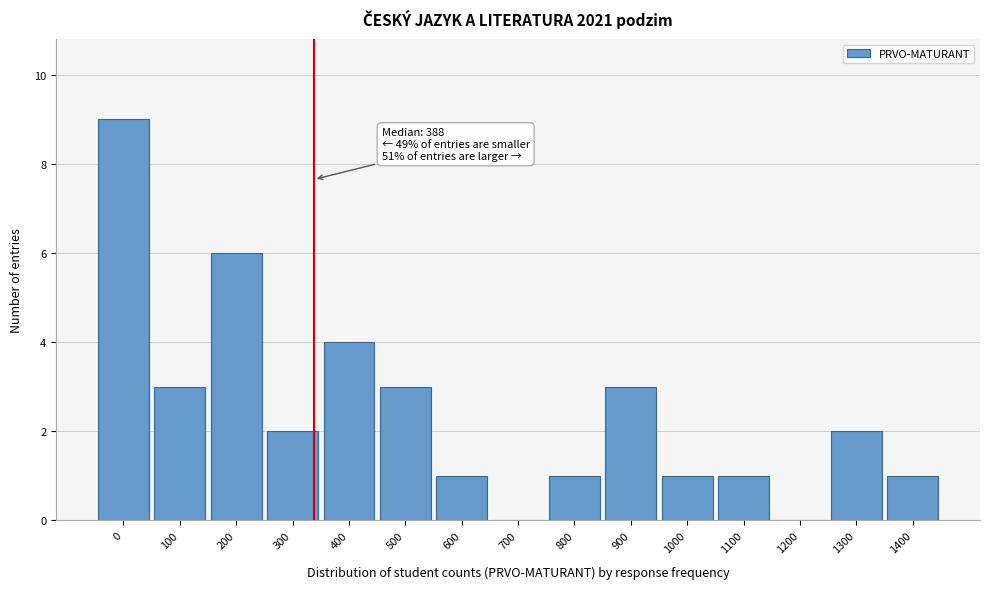

Reading right to left, list all the values displayed in this chart.

1400=1	1300=2	1200=0	1100=1	1000=1	900=3	800=1	700=0	600=1	500=3	400=4	300=2	200=6	100=3	0=9